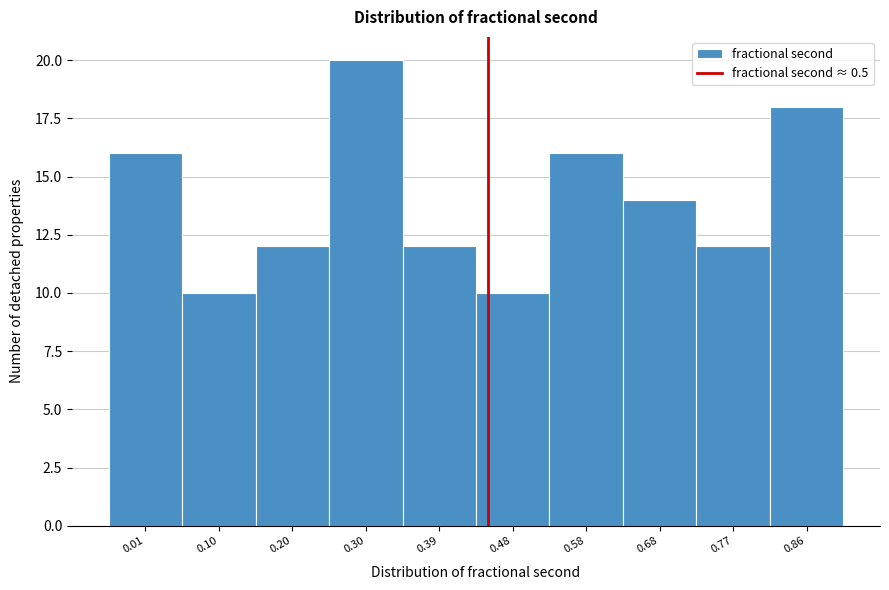

Reading left to right, list all the values displayed in this chart.

16	10	12	20	12	10	16	14	12	18